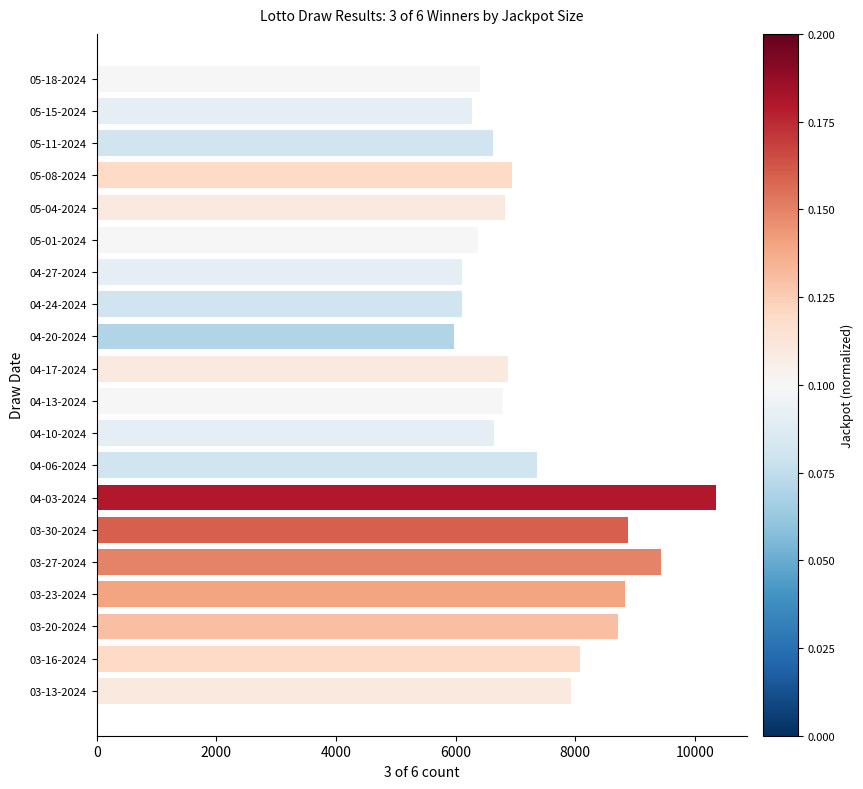

What is the difference between the values at 05-18-2024 and 05-08-2024?

541